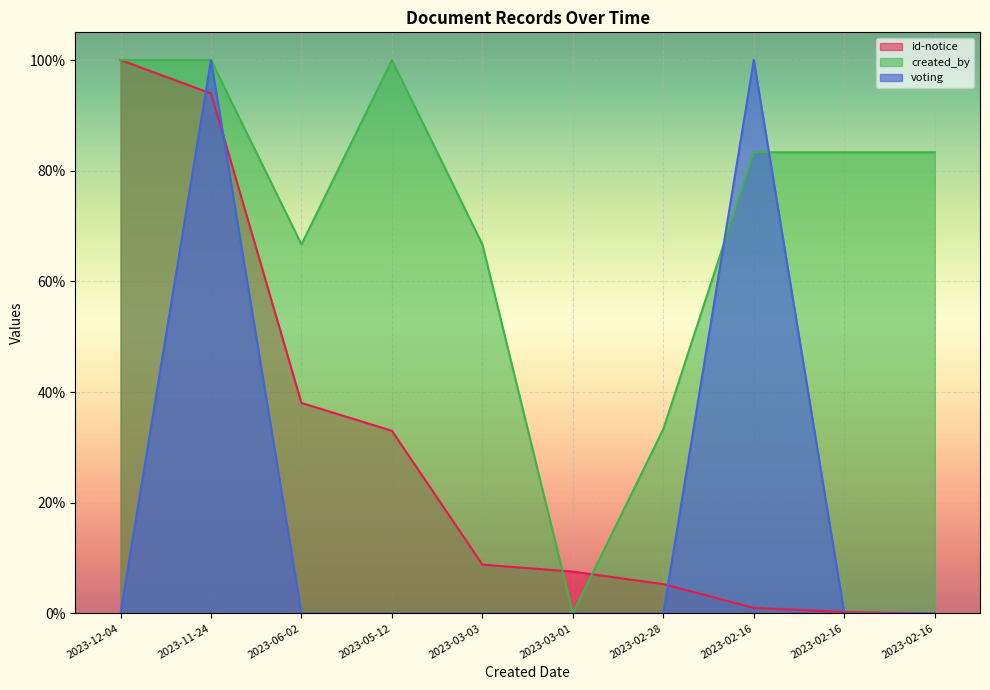

At which label is voting closest to 0?

2023-12-04